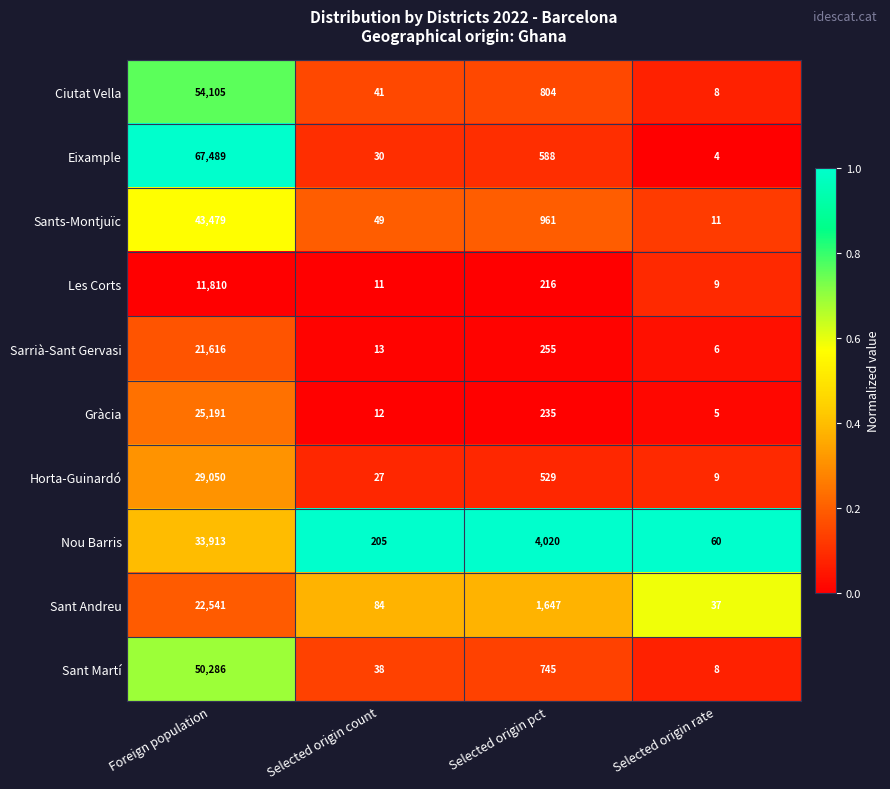

Which series has the largest range (max minus min)?

Eixample